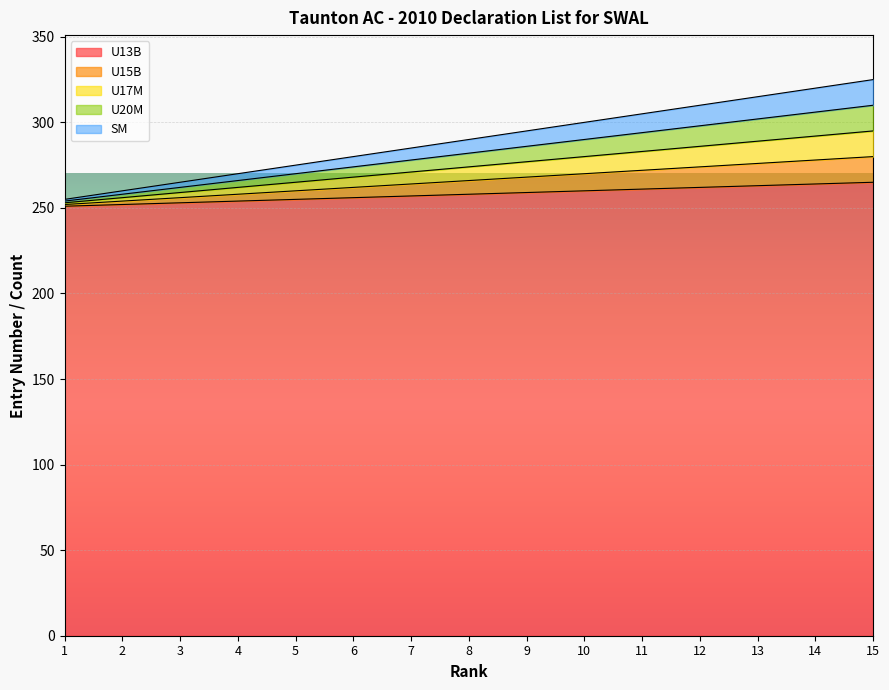

What is the value of the U13B point at the 9th from the left?

259